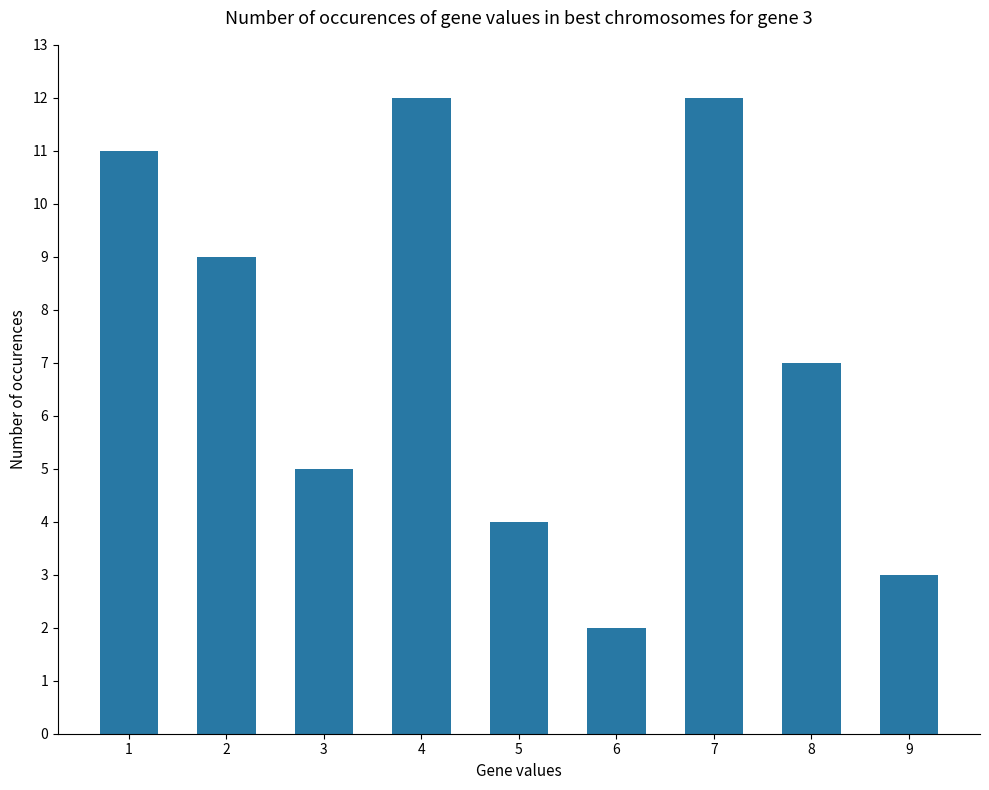

What is the difference between the maximum and minimum values?

10